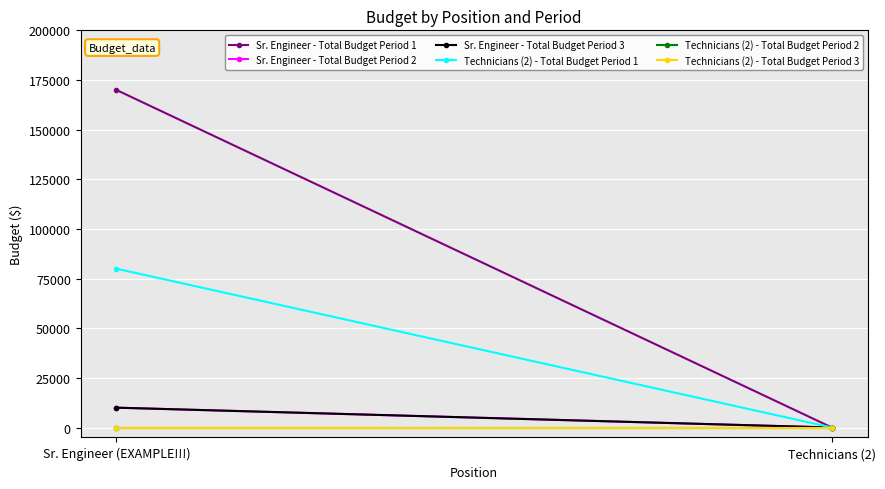

How many values in the Sr. Engineer - Total Budget Period 1 series are below 170000?

1